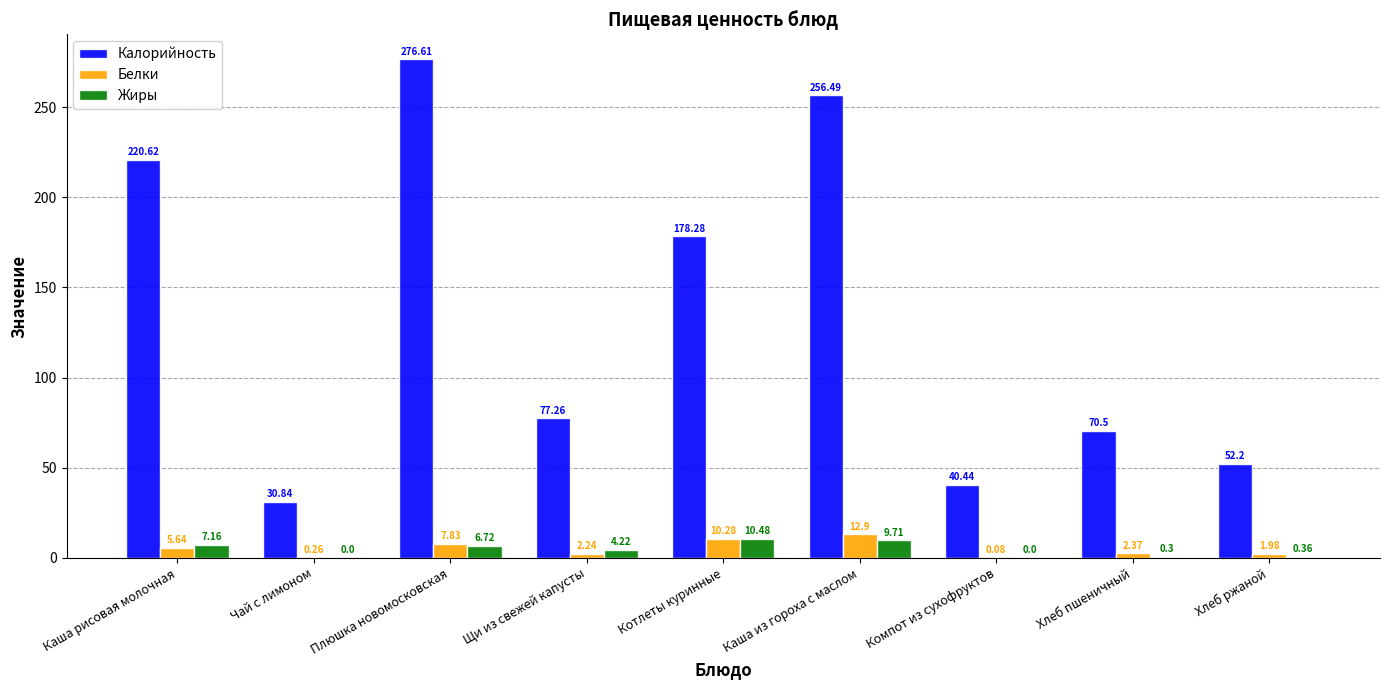

What is the difference between the Жиры values at Компот из сухофруктов and Каша из гороха с маслом?

9.7